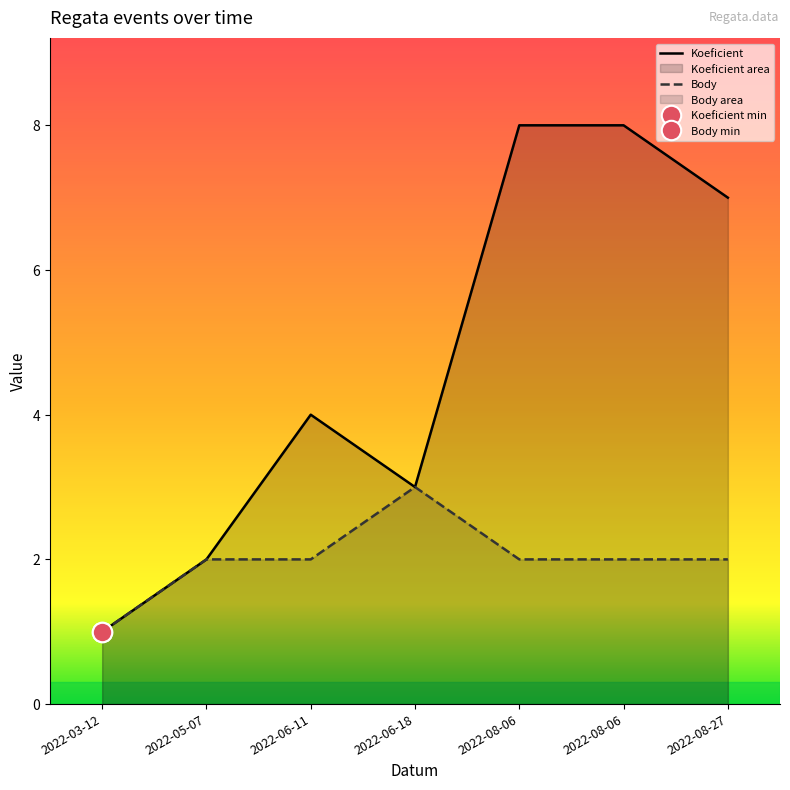

What is the difference between the maximum and minimum values in the Koeficient series?

7